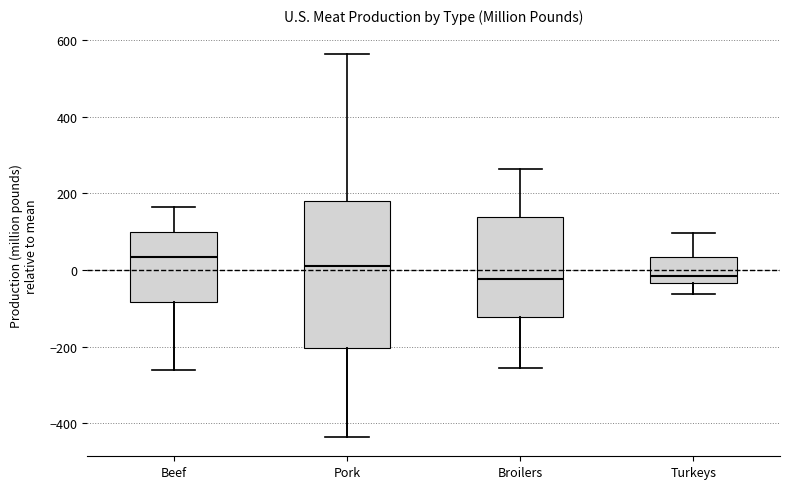

Which box is the tallest, from its lower edge to its upper edge?

Pork